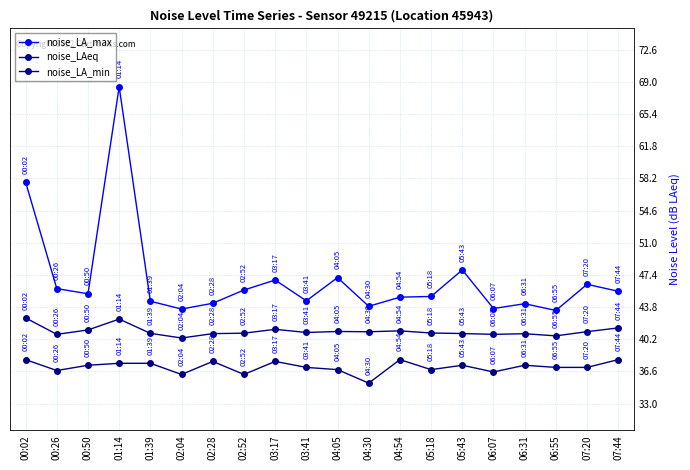

What is the maximum value for noise_LA_max?

68.5